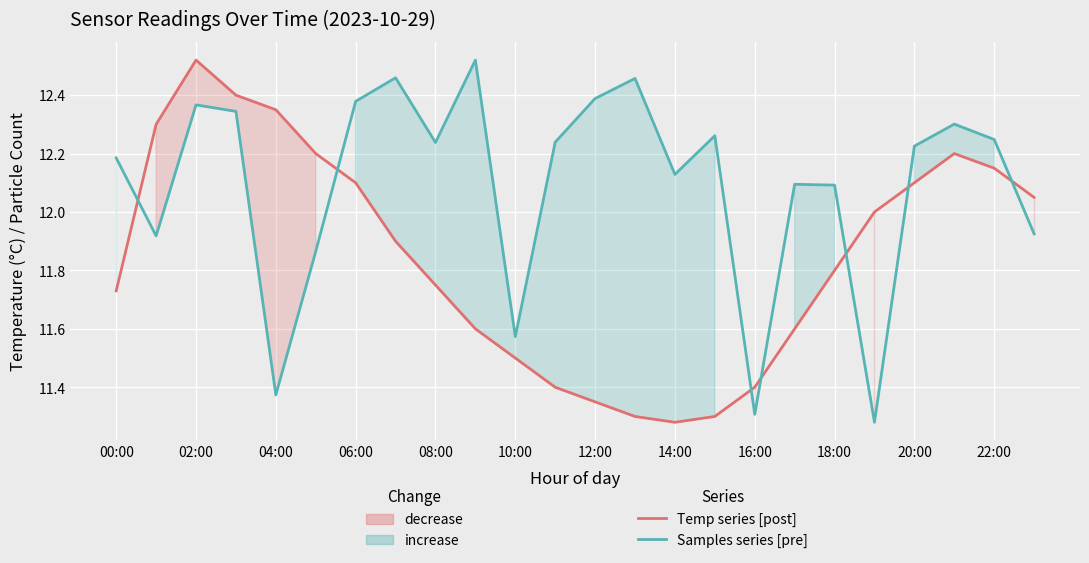

How many interior local valleys does the Temp (°C) [post] series have?

1